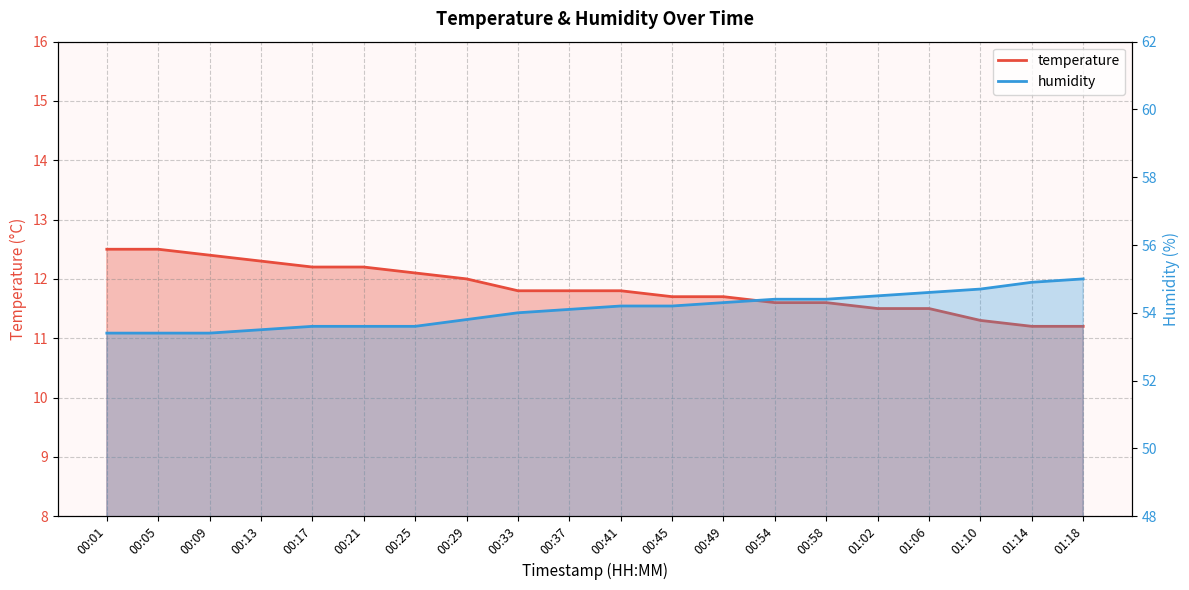

True or false: temperature has more than 0 interior local peaks.

False